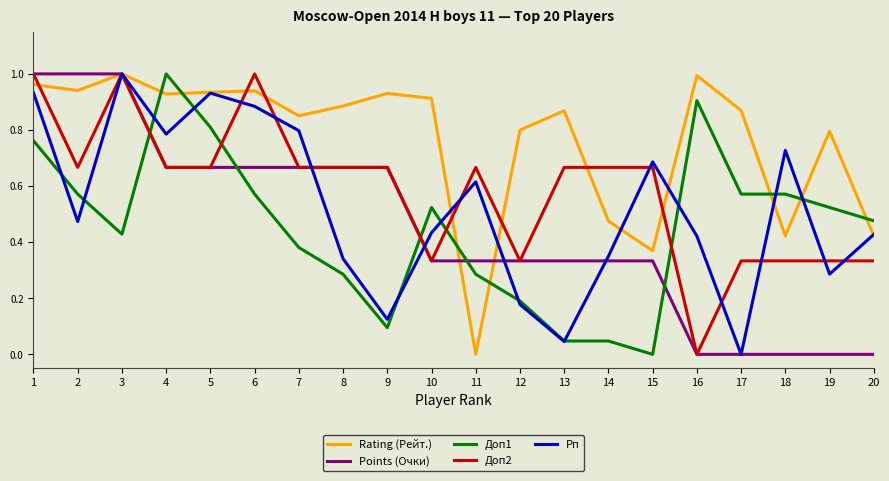

The Доп1 series shows 0.0 at 15. True or false?

True